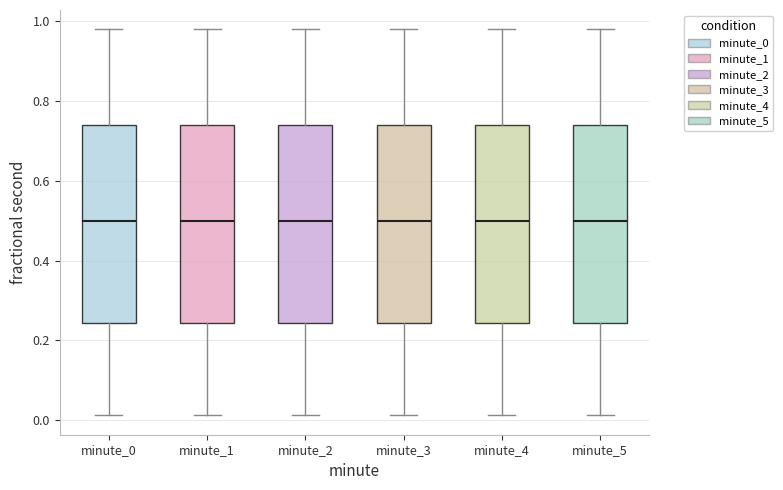

Where does the lower whisker of the box for minute_0 end on the y-axis? The values are not printed on the chart, so give them approximately, as read against the axis.

0.02